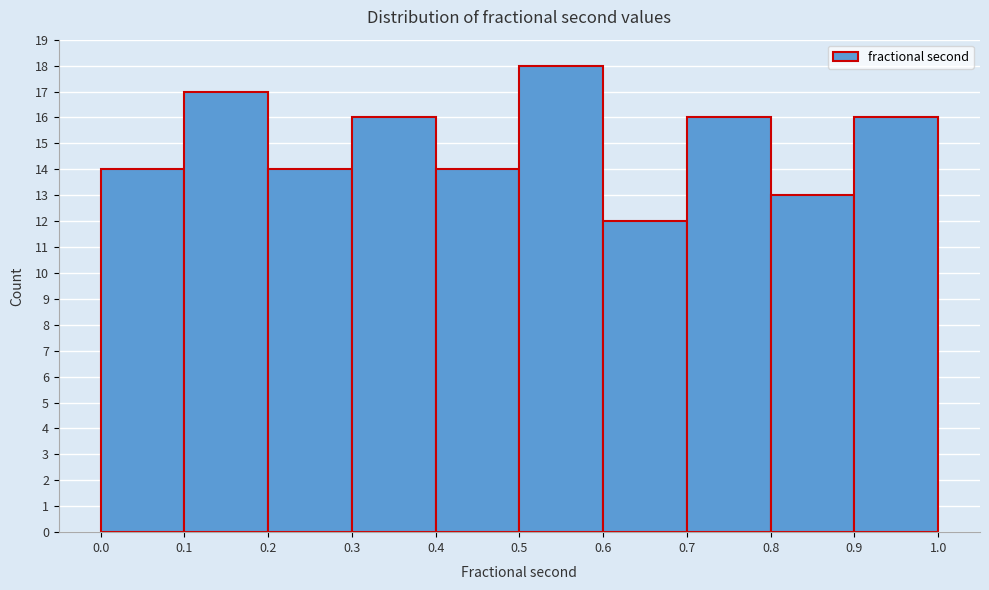

What is the height of the bar covering 0.5 to 0.6 on the x-axis? The values are not printed on the chart, so give them approximately, as read against the axis.

18